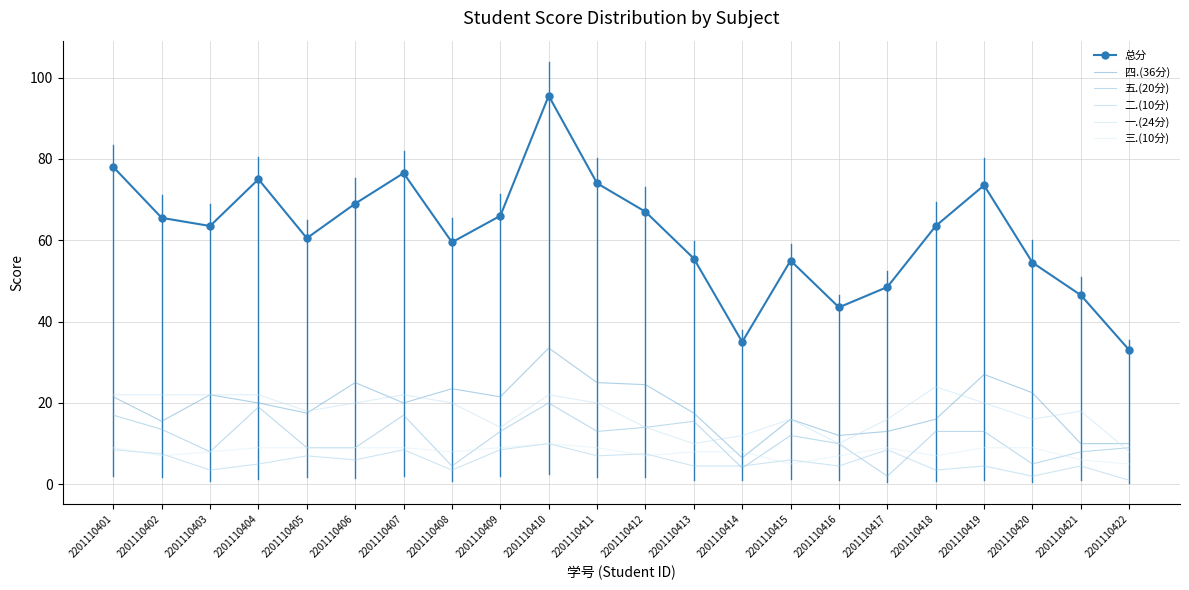

True or false: 一.(24分) and 二.(10分) intersect in this chart.

False